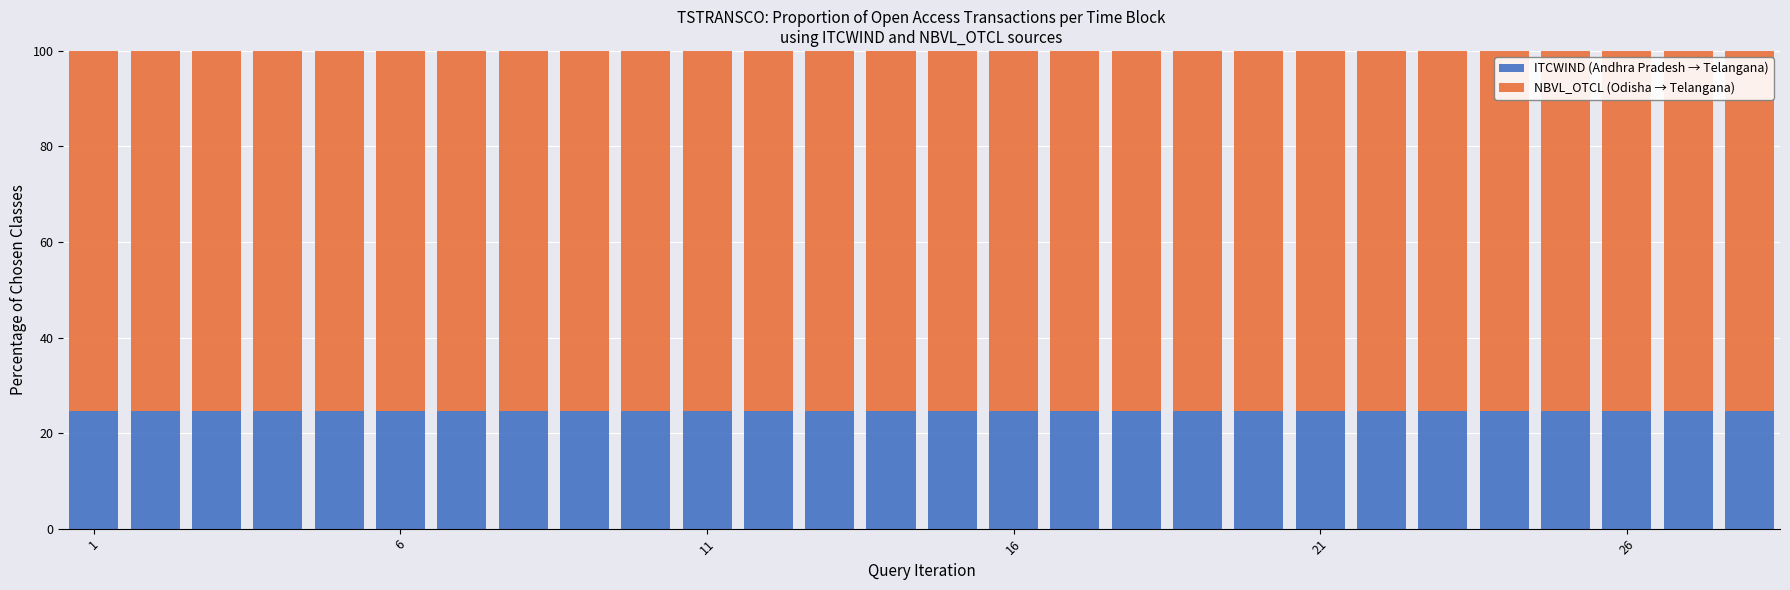

What is the lowest value of the ITCWIND (Andhra Pradesh → Telangana) series?

24.6